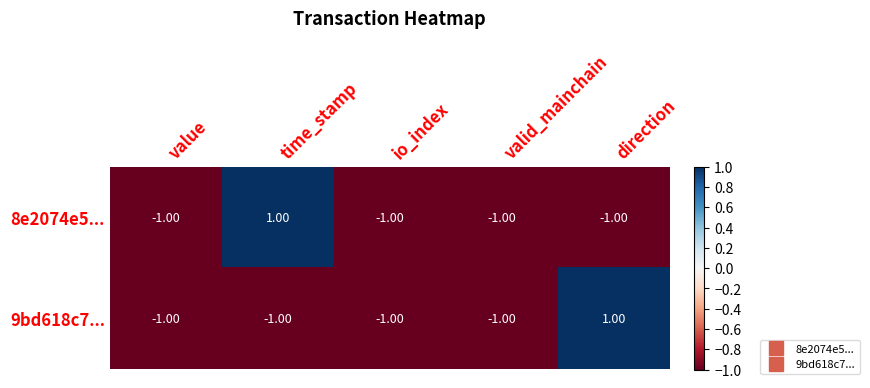

Is the value of 8e2074e5... at time_stamp greater than the value of 9bd618c7... at io_index?

Yes